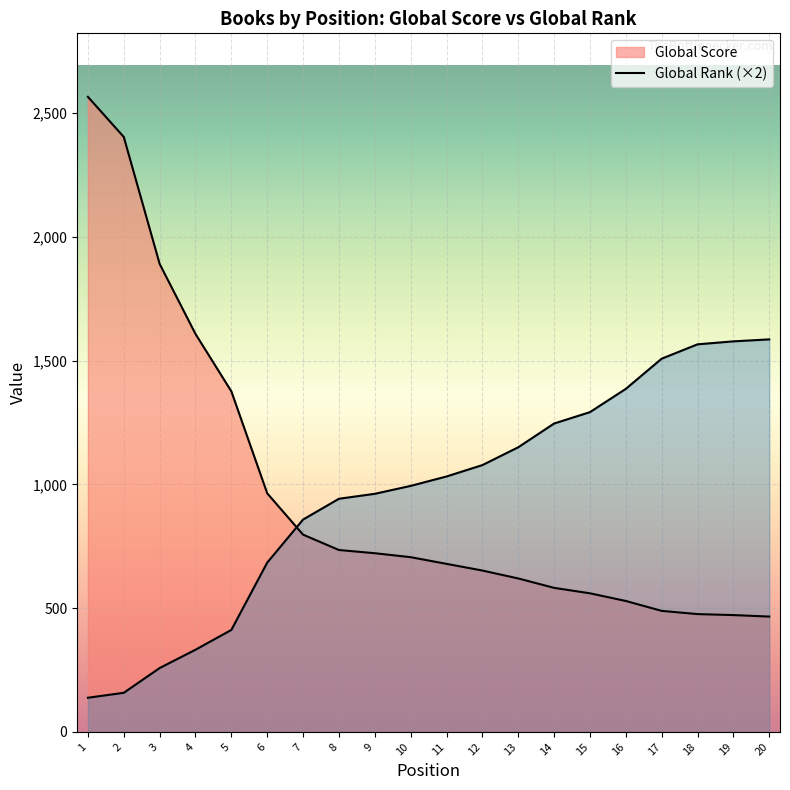

What is the difference between the second highest and minimum values in the Global Rank series?

1440